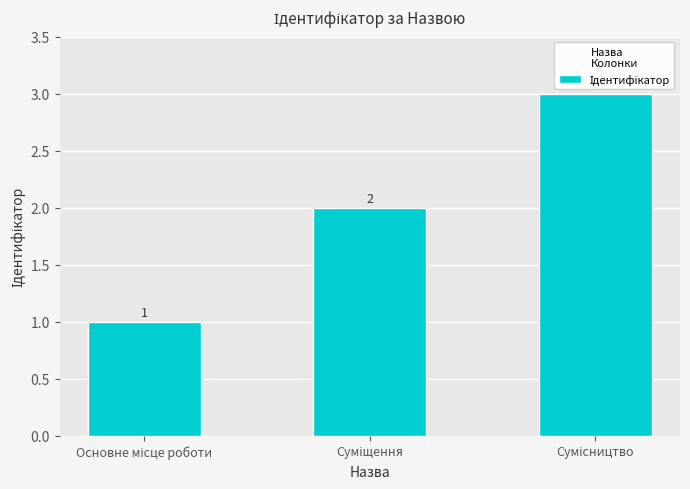

What is the value of the 3rd bar from the left?

3